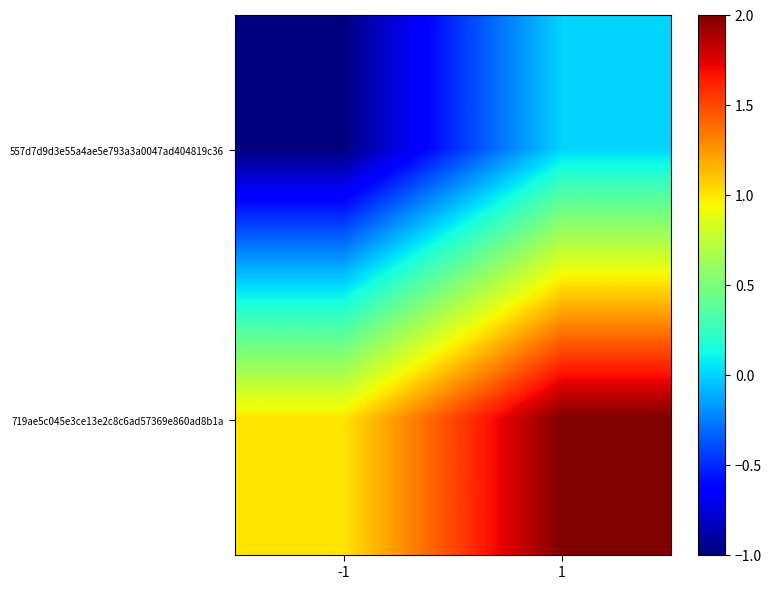

Which label corresponds to the largest value in the chart?

1